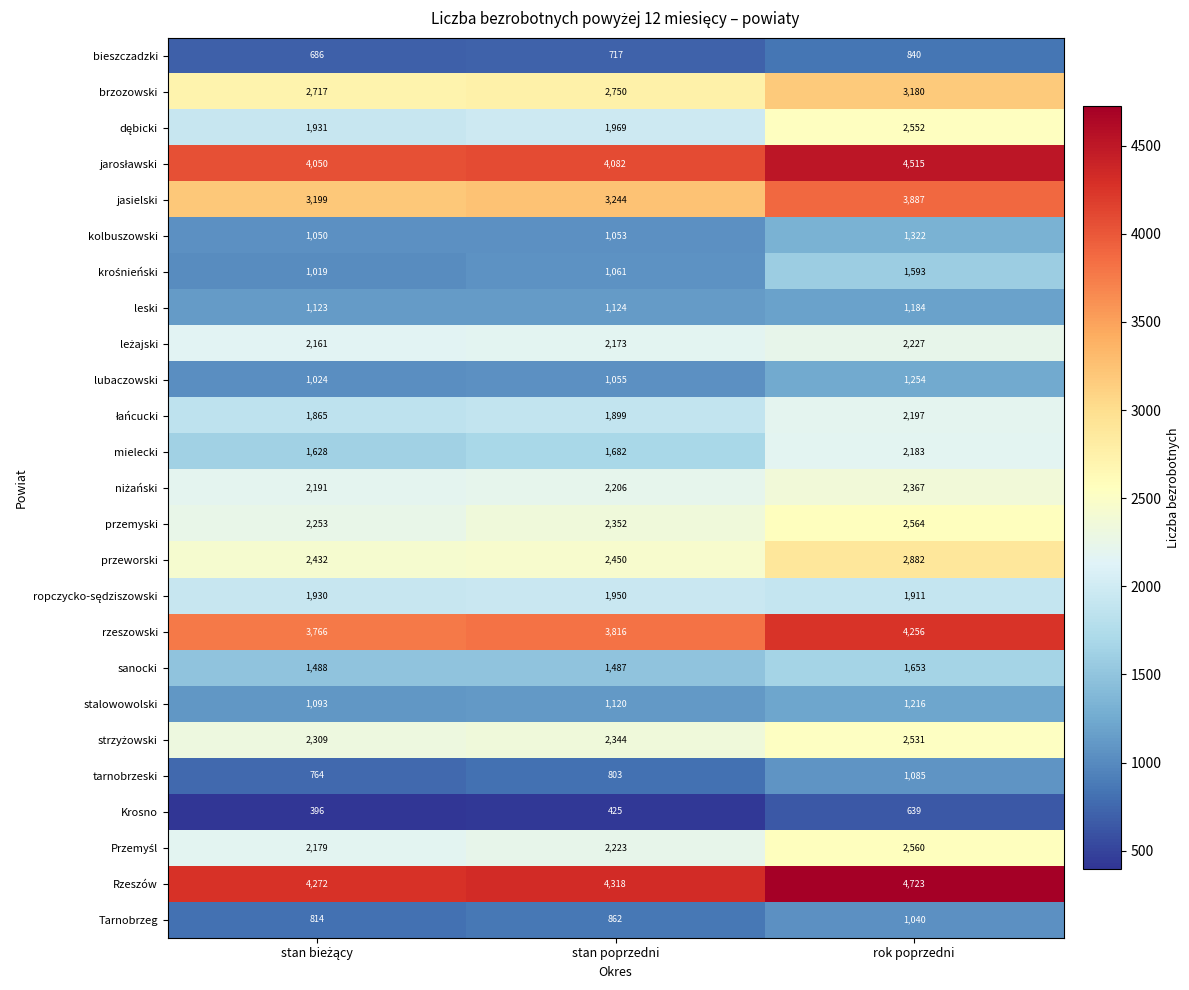

What is the difference between the maximum and minimum values in the przeworski series?

450